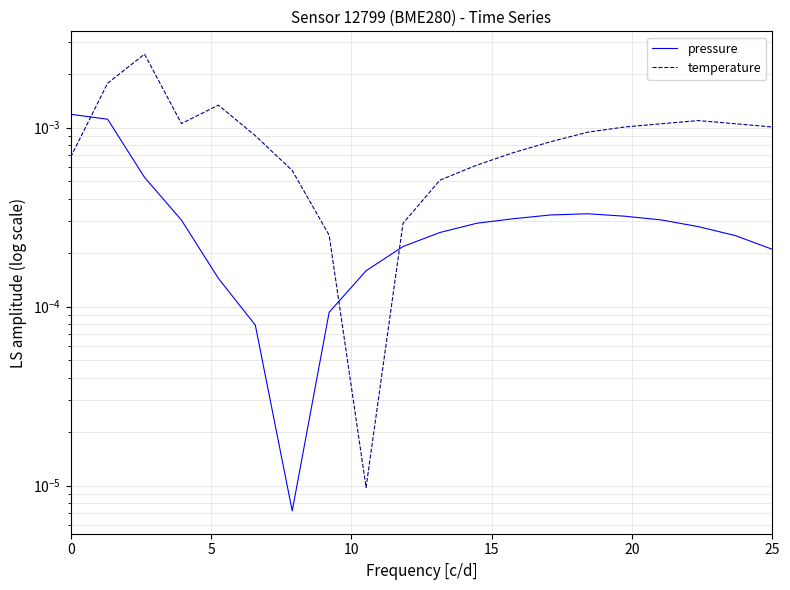

At which category does the chart reach its minimum across all series?

6